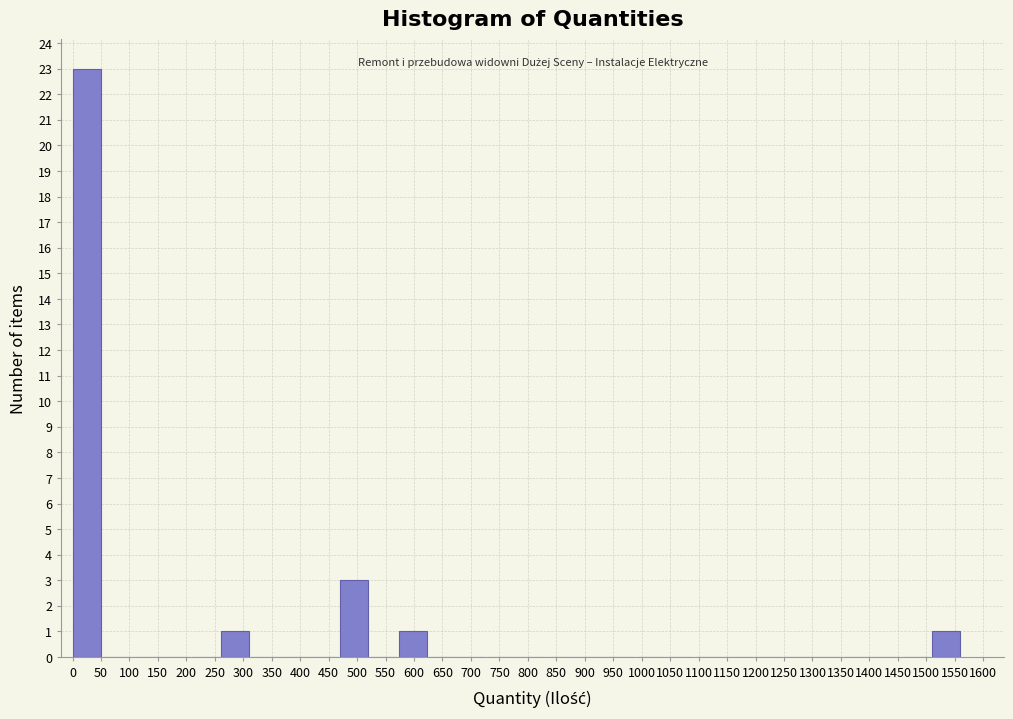

Reading left to right, transcribe this chart: for each bar, give the range it covers on the x-axis and its height. Neither the bar edges nor the heights are printed on the chart, so give them approximately, as read against the axes.

0 to 52: 23
52 to 104: 0
104 to 156: 0
156 to 208: 0
208 to 260: 0
260 to 312: 1
312 to 364: 0
364 to 416: 0
416 to 468: 0
468 to 520: 3
520 to 572: 0
572 to 624: 1
624 to 676: 0
676 to 728: 0
728 to 780: 0
780 to 832: 0
832 to 884: 0
884 to 936: 0
936 to 988: 0
988 to 1040: 0
1040 to 1092: 0
1092 to 1144: 0
1144 to 1196: 0
1196 to 1248: 0
1248 to 1300: 0
1300 to 1352: 0
1352 to 1404: 0
1404 to 1456: 0
1456 to 1508: 0
1508 to 1560: 1